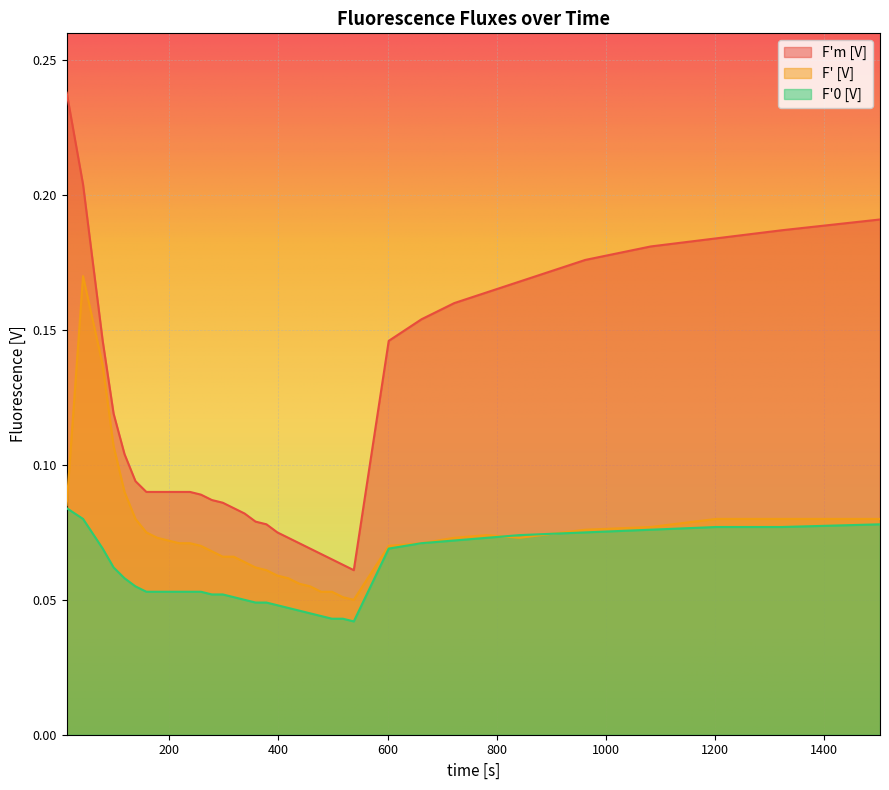

What is the total value across all series at 118?

0.3